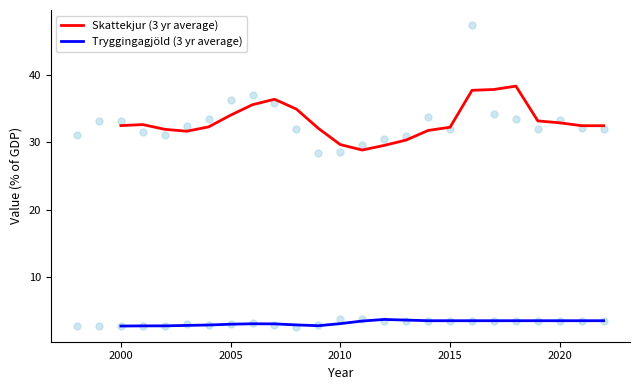

Which series has the largest Y range (max minus min)?

Skattekjur (3 yr average)